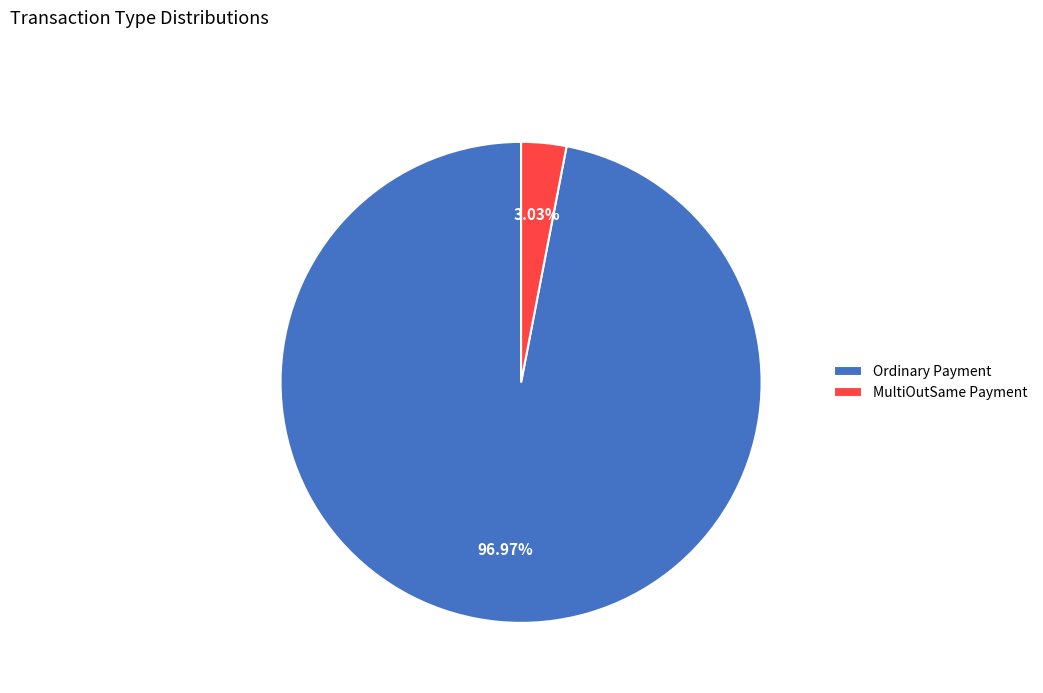

Which has a higher value, Ordinary Payment or MultiOutSame Payment?

Ordinary Payment